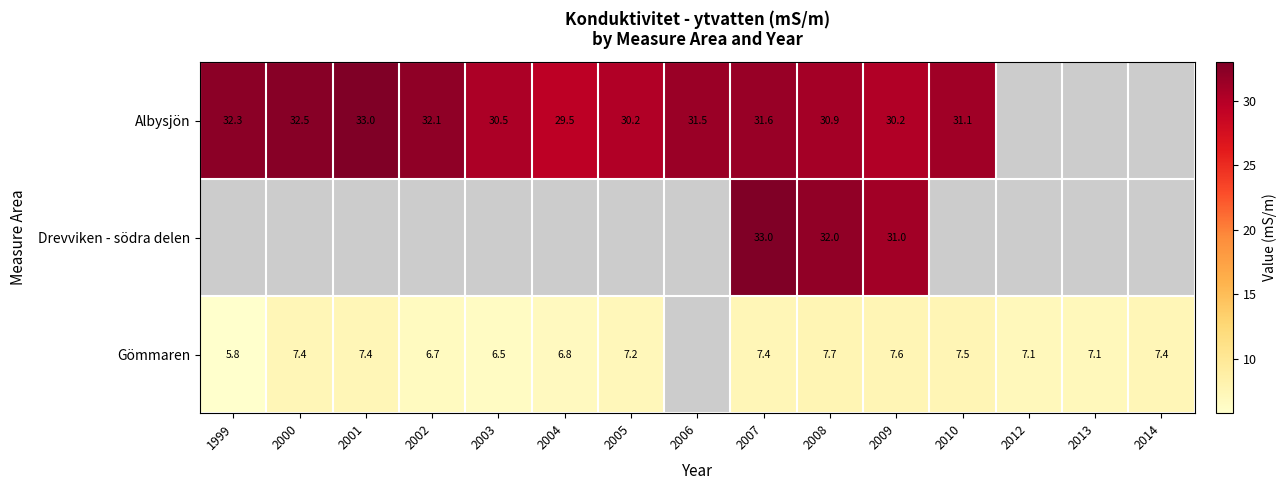

The value of Gömmaren at 2010 is 7.5. True or false?

True